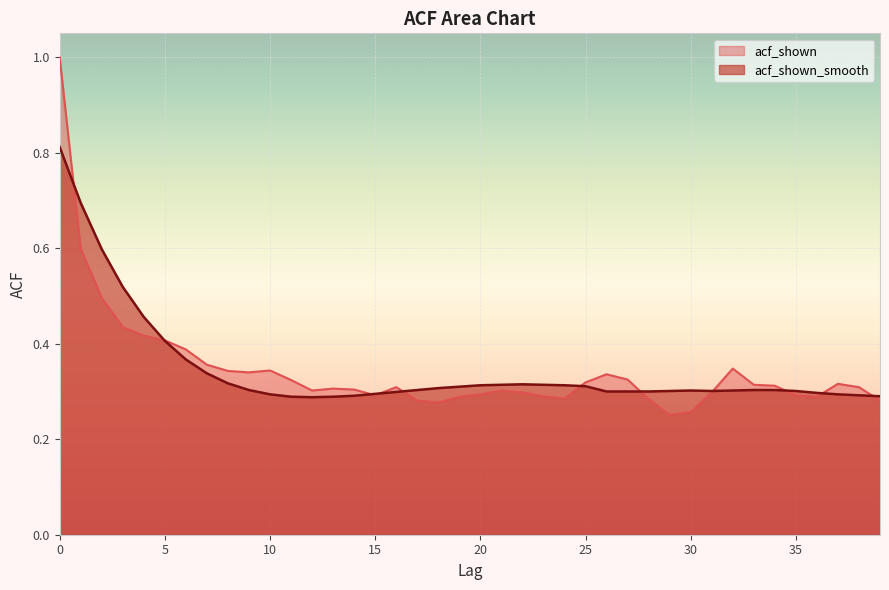

Which series has the largest range (max minus min)?

acf_shown